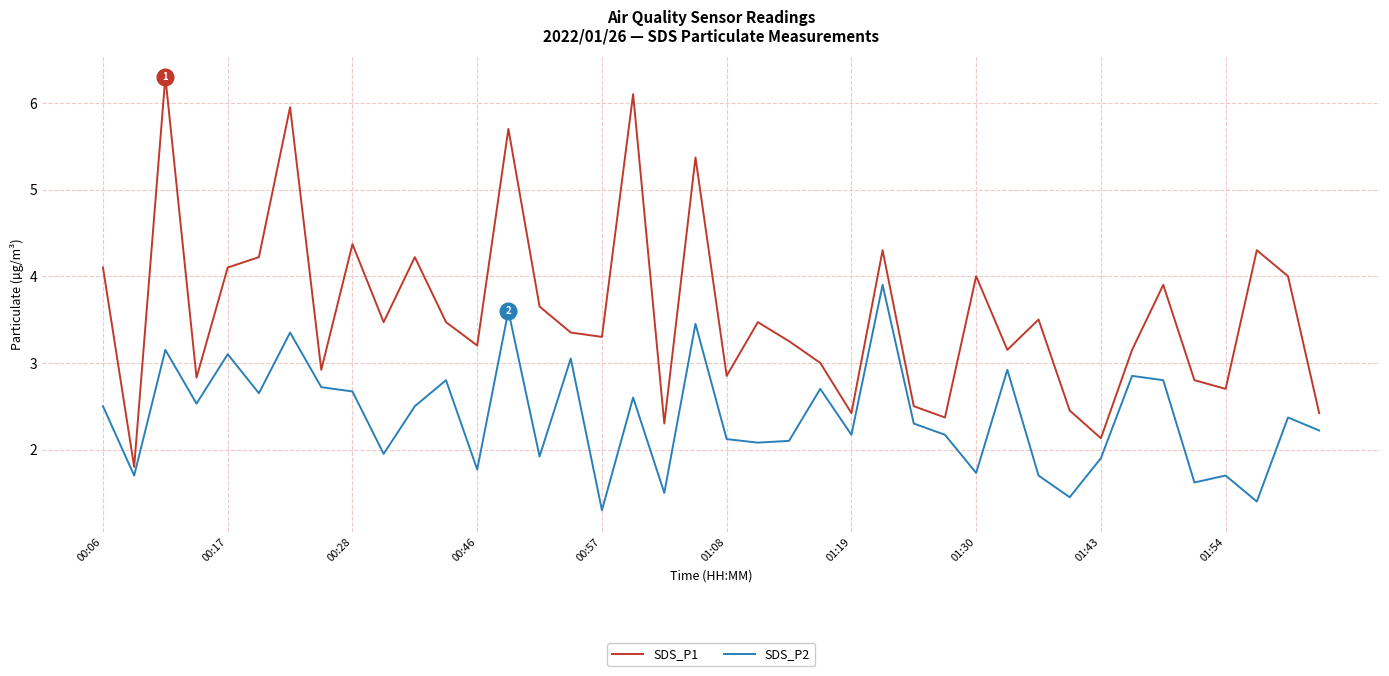

True or false: SDS_P1 and SDS_P2 cross at least once.

False